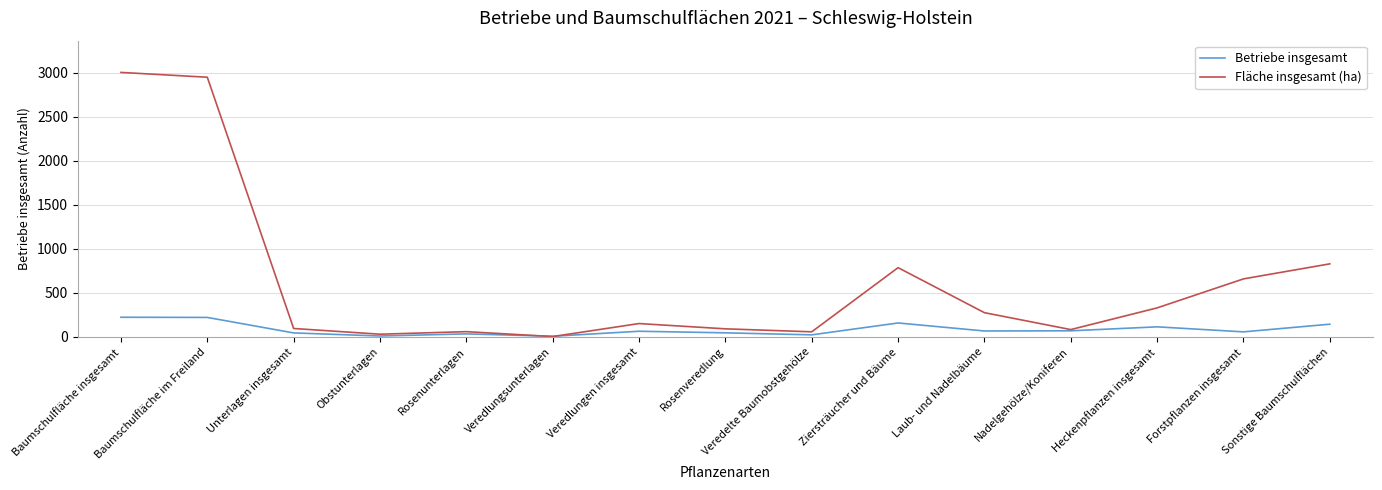

Is it true that Betriebe insgesamt equals 159.0 at Ziersträucher und Bäume?

True